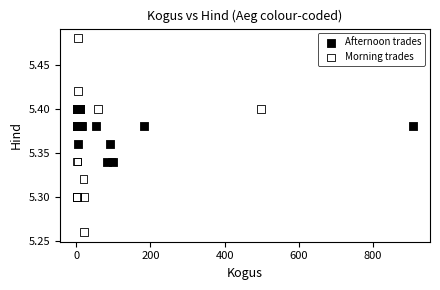

Which series reaches the minimum Y coordinate?

Morning trades